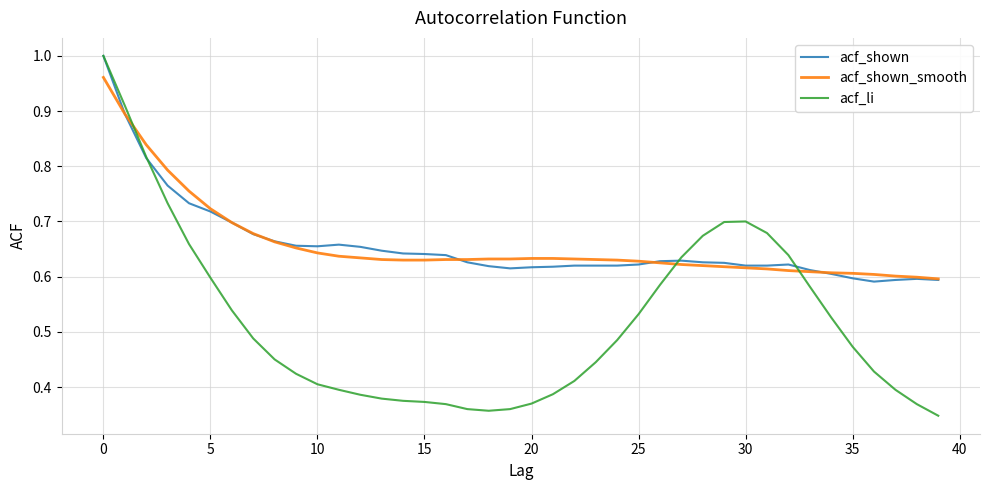

How many times do acf_shown_smooth and acf_li cross each other?

3